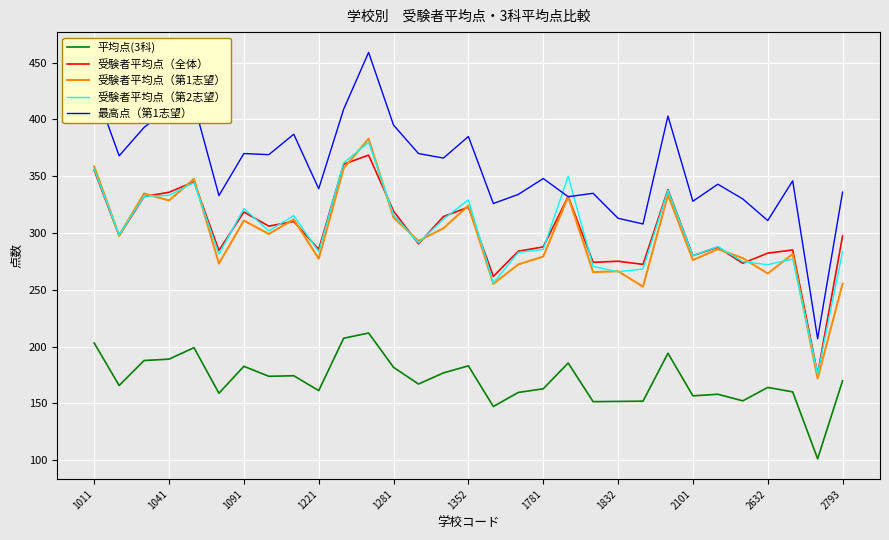

What is the minimum value shown in the chart?

101.3